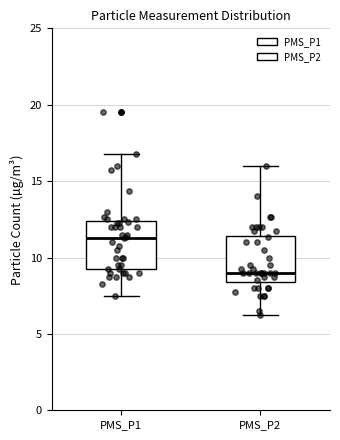

Where is the lower edge of the box for PMS_P2 on the y-axis? The values are not printed on the chart, so give them approximately, as read against the axis.

8.5